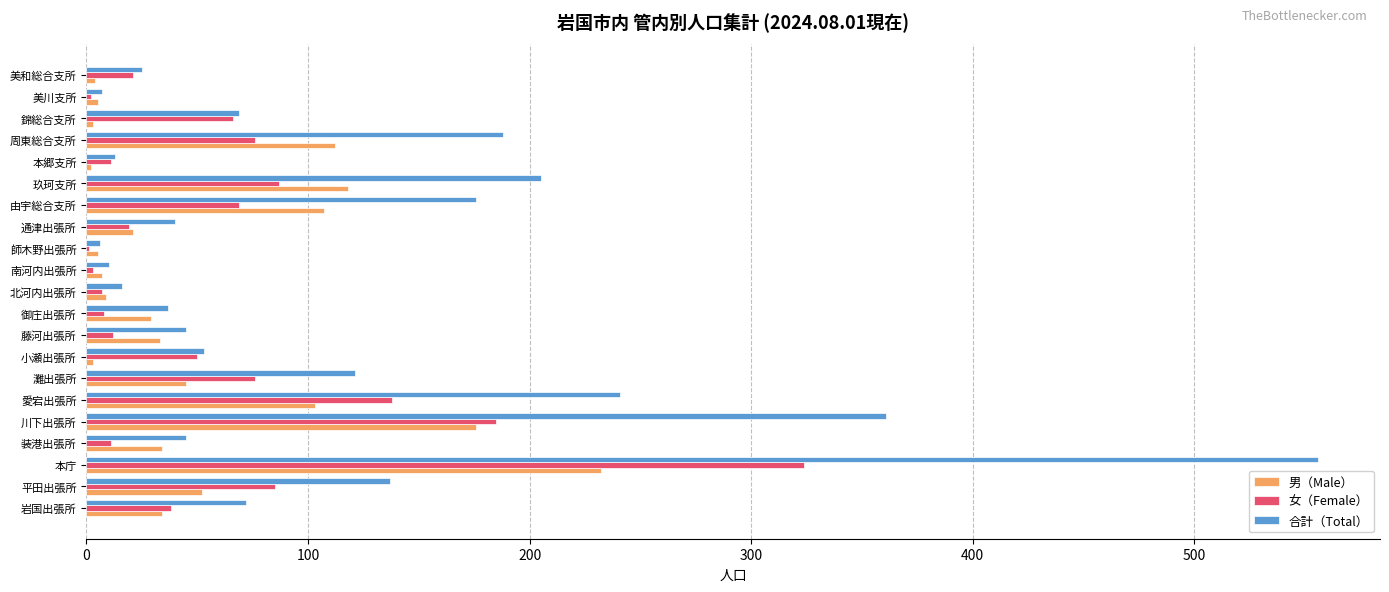

At which label is 男（Male） closest to 117?

玖珂支所